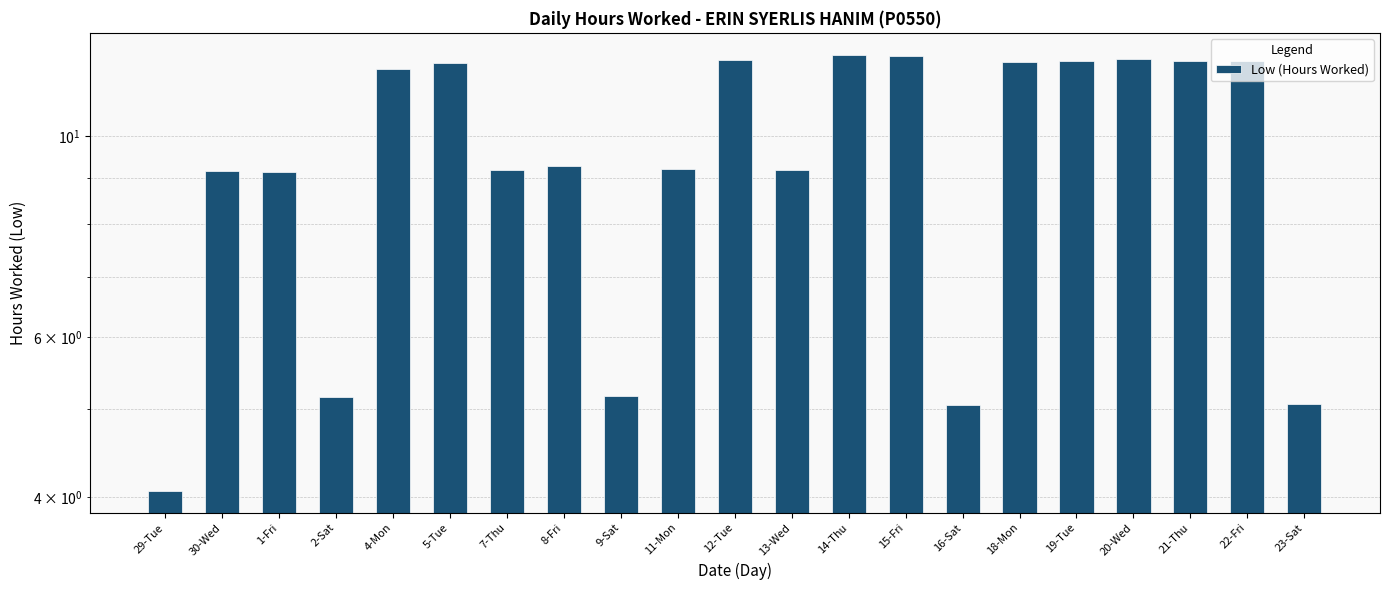

What is the difference between the maximum and minimum values?

8.2